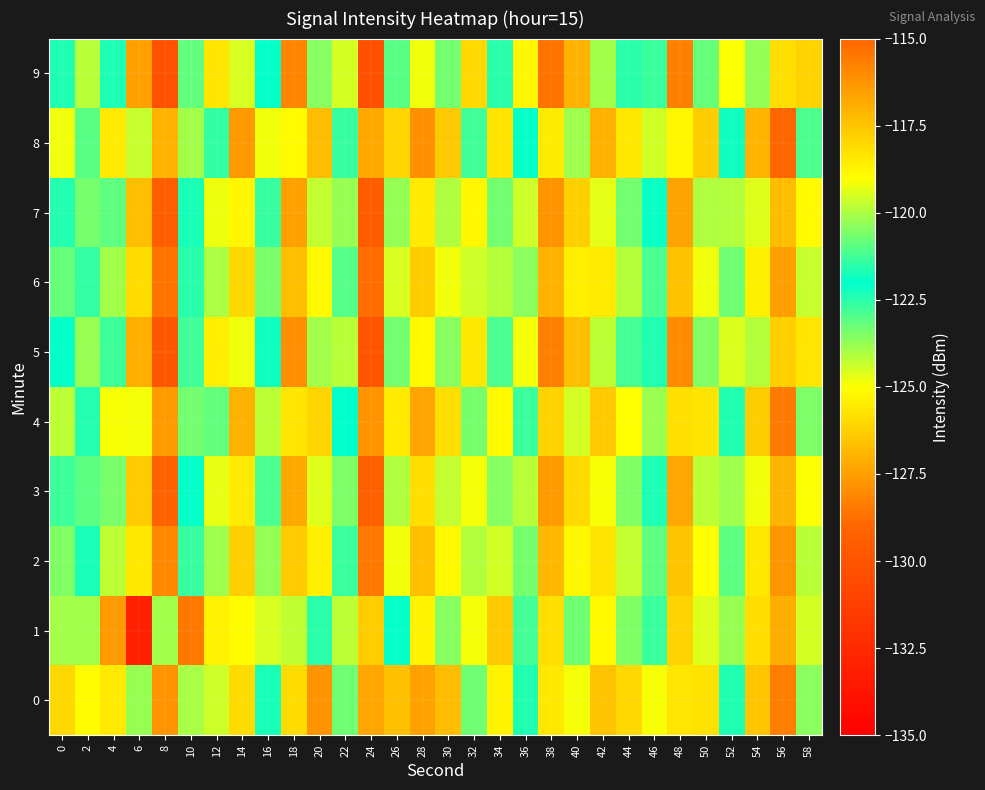

How many data points does each series have?

30